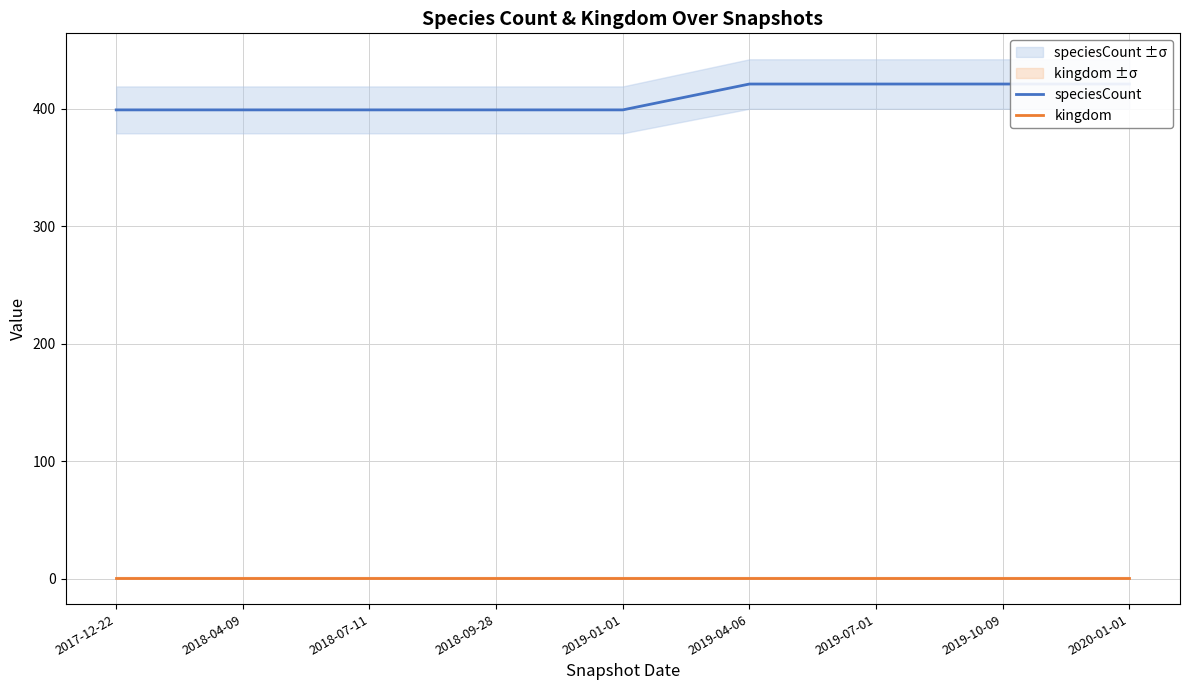

Is it true that kingdom equals 1 at 2018-07-11?

True